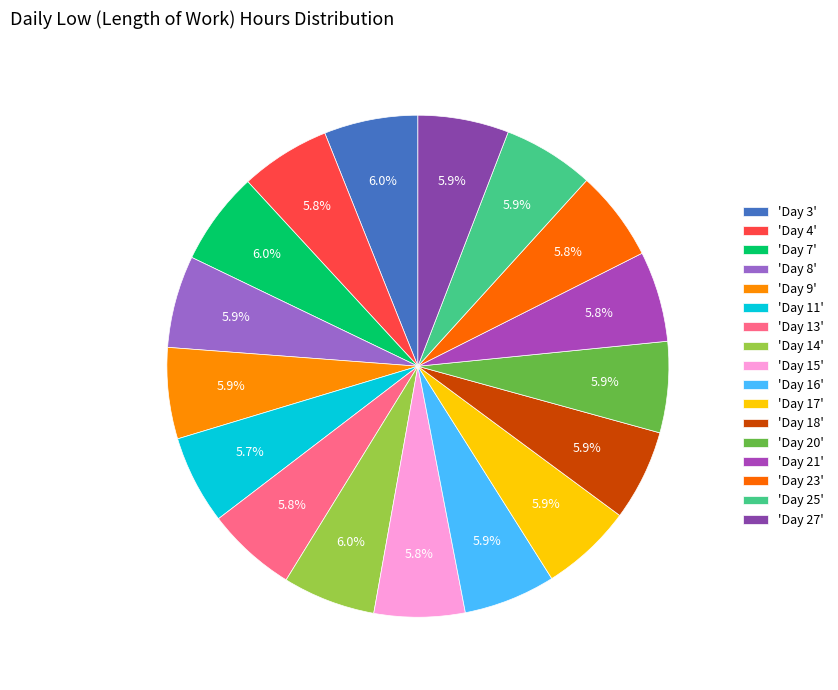

Which category has the smallest portion of the pie?

Day 11